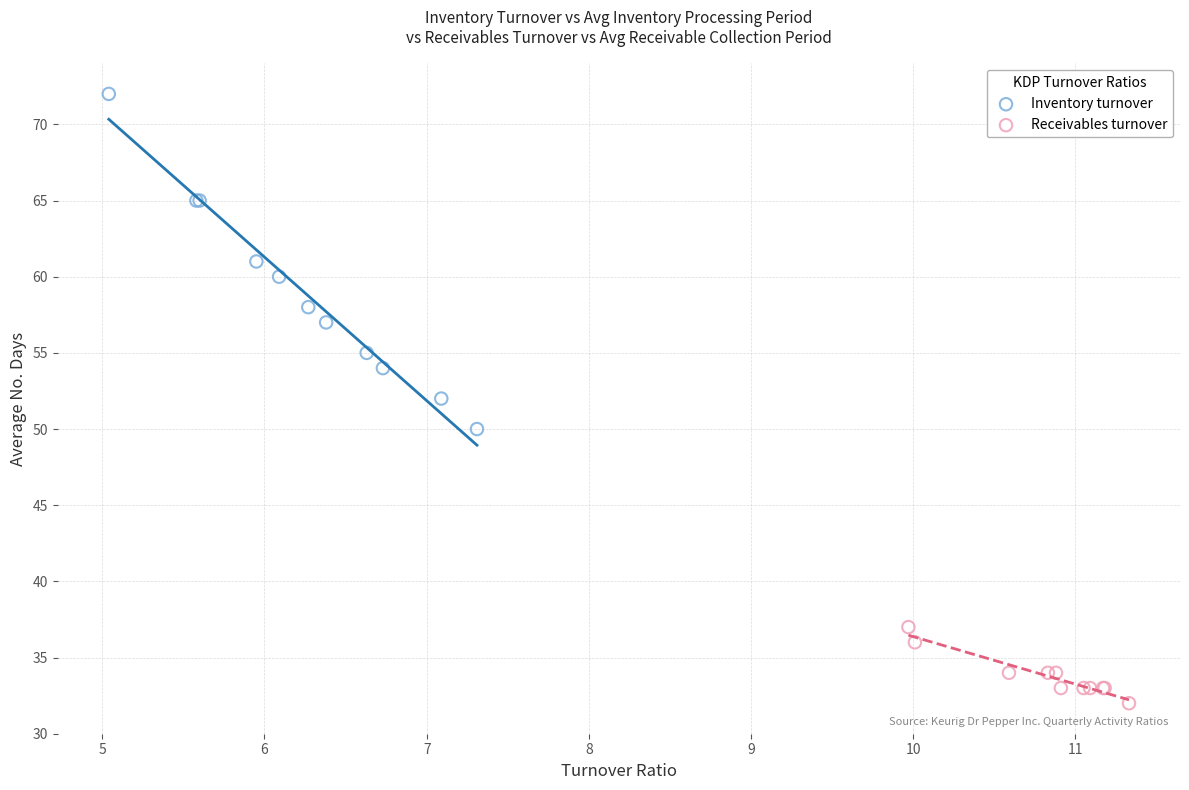

Which series contains the highest Y value?

Inventory turnover